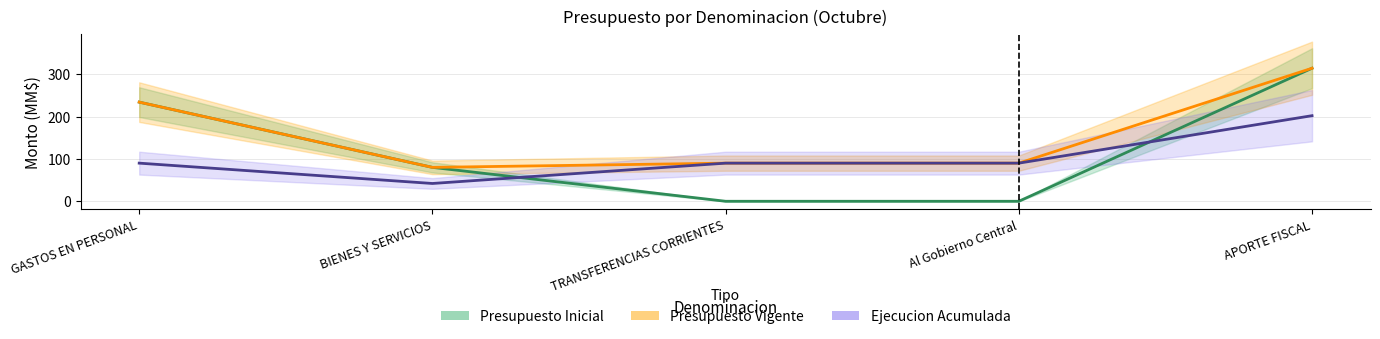

Is it true that Presupuesto Vigente equals 162 at APORTE FISCAL?

False